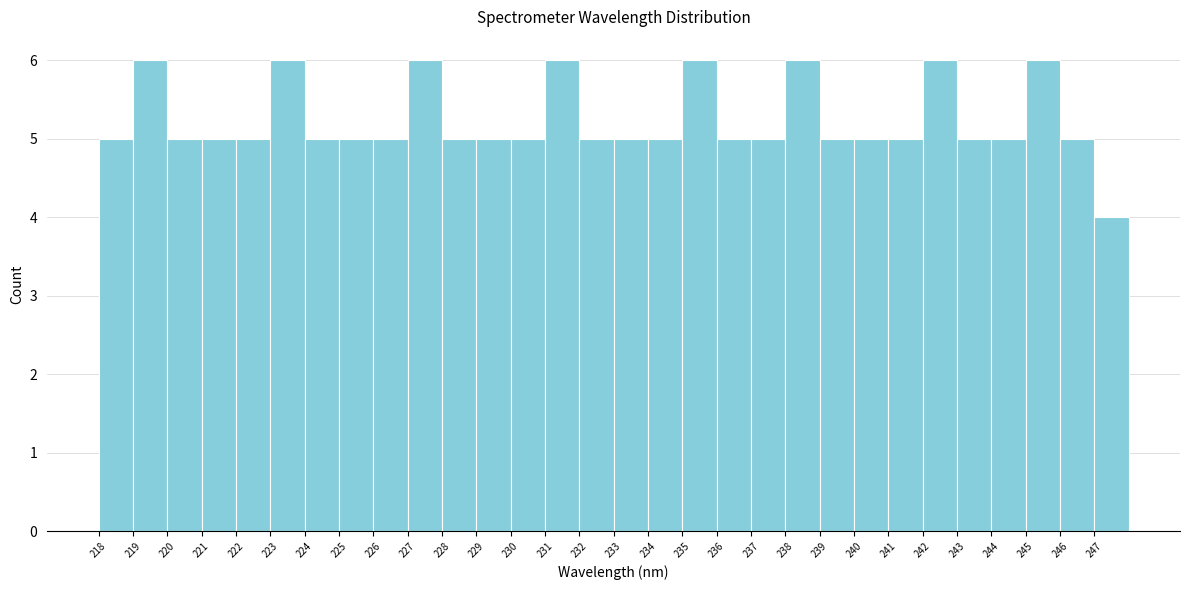

What is the height of the bar covering 236 to 237 on the x-axis? The values are not printed on the chart, so give them approximately, as read against the axis.

5